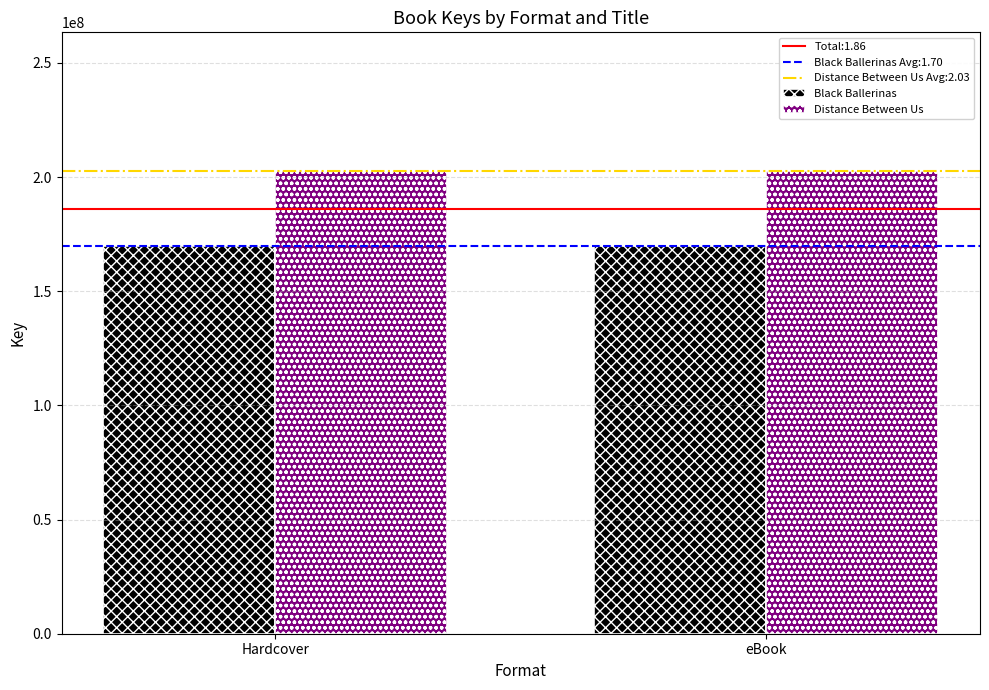

What is the label of the 1st bar from the right?

eBook